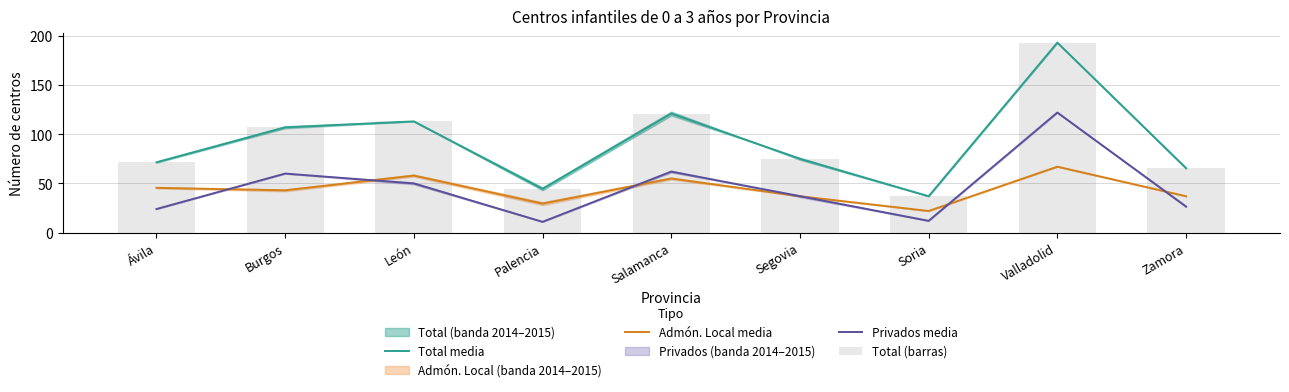

What is the difference between the Total (barras) values at Palencia and Segovia?

30.5